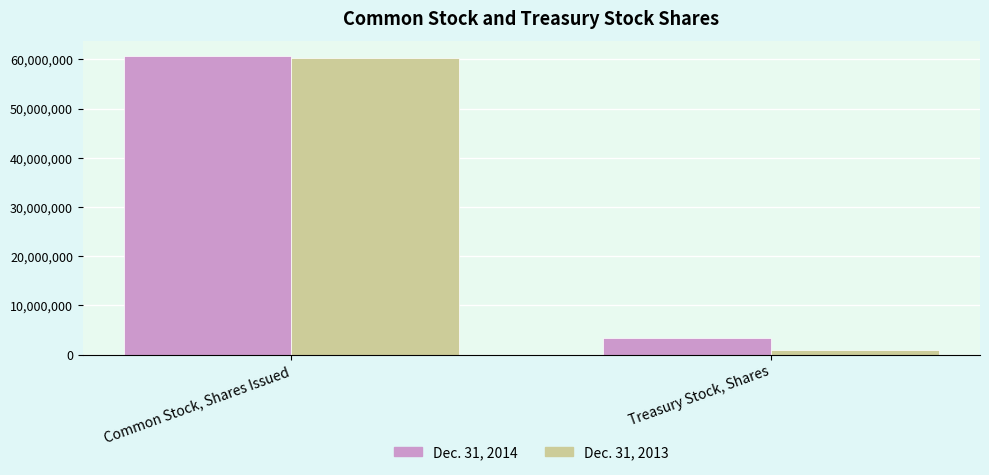

Rank the series by their average value, from lowest to highest.

Dec. 31, 2013, Dec. 31, 2014